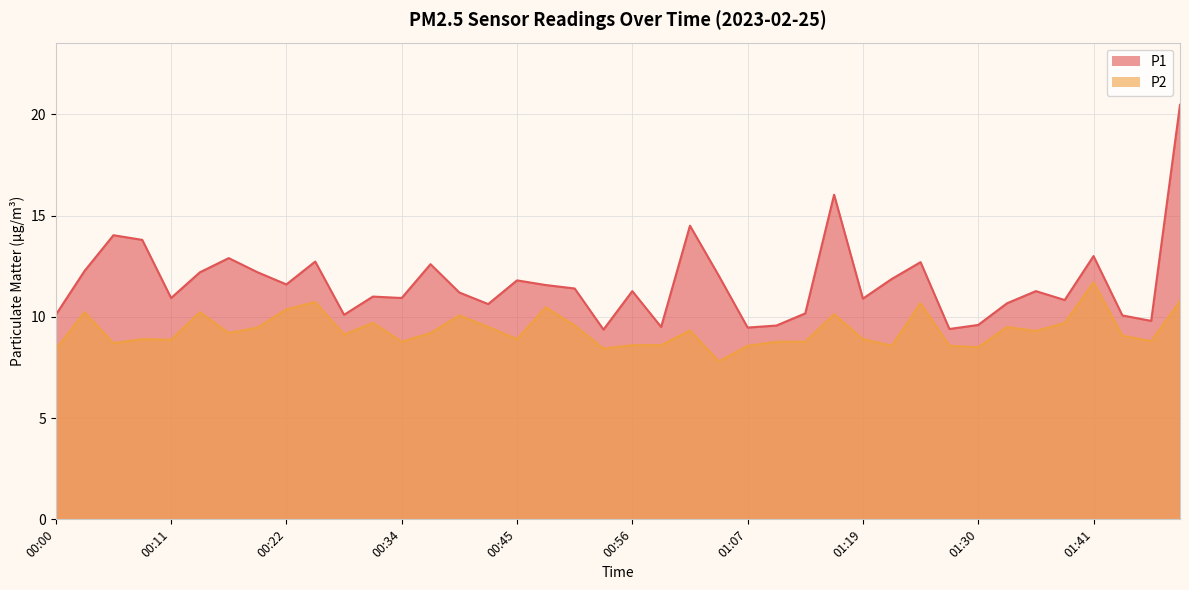

Does the chart have visible grid lines?

Yes